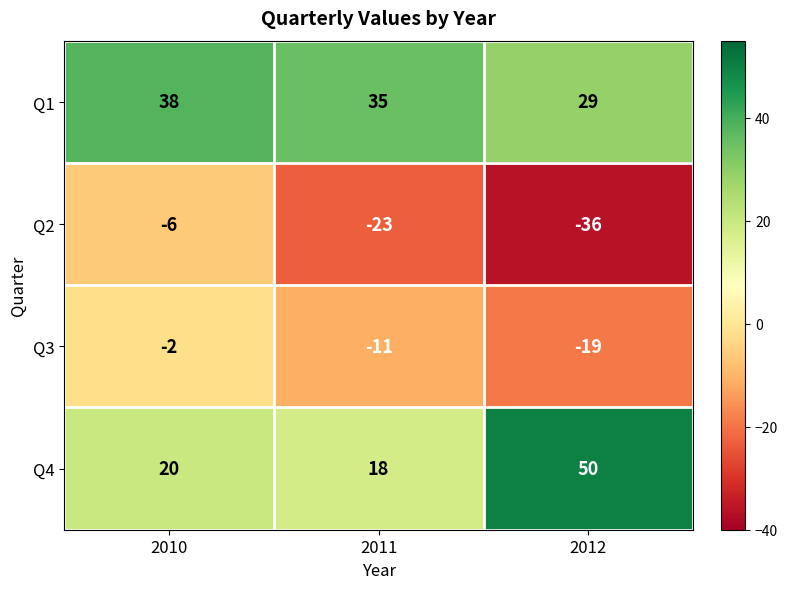

What is the sum of all Q3 values?

-32